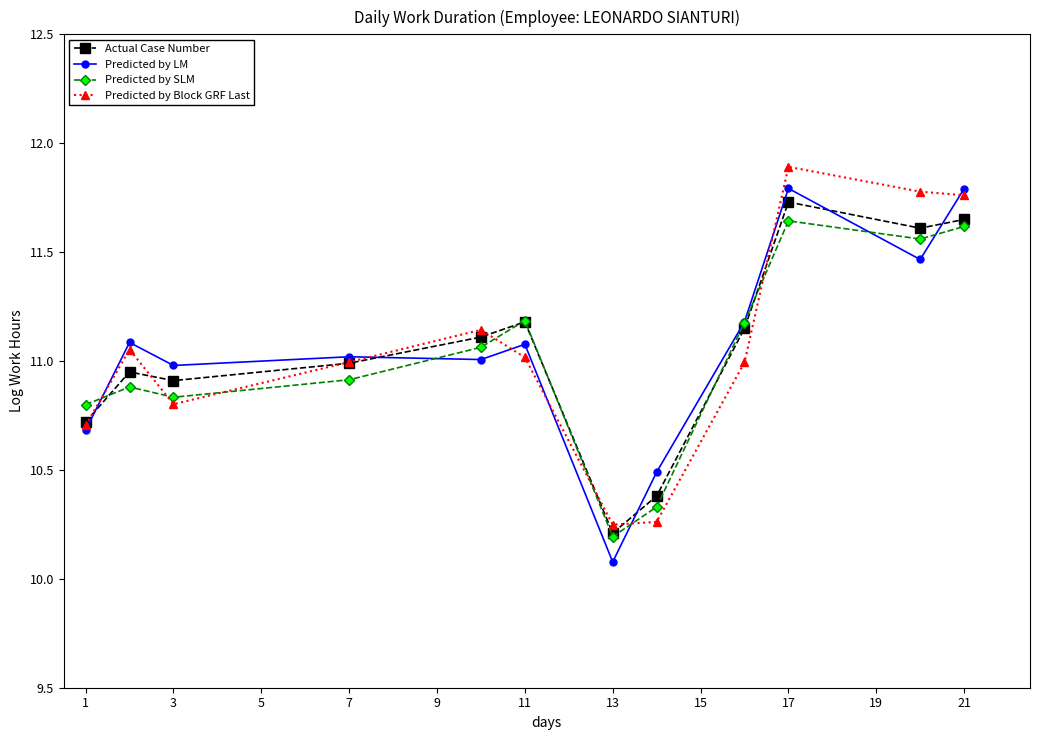

True or false: Predicted by SLM has more than 1 interior local peaks.

True